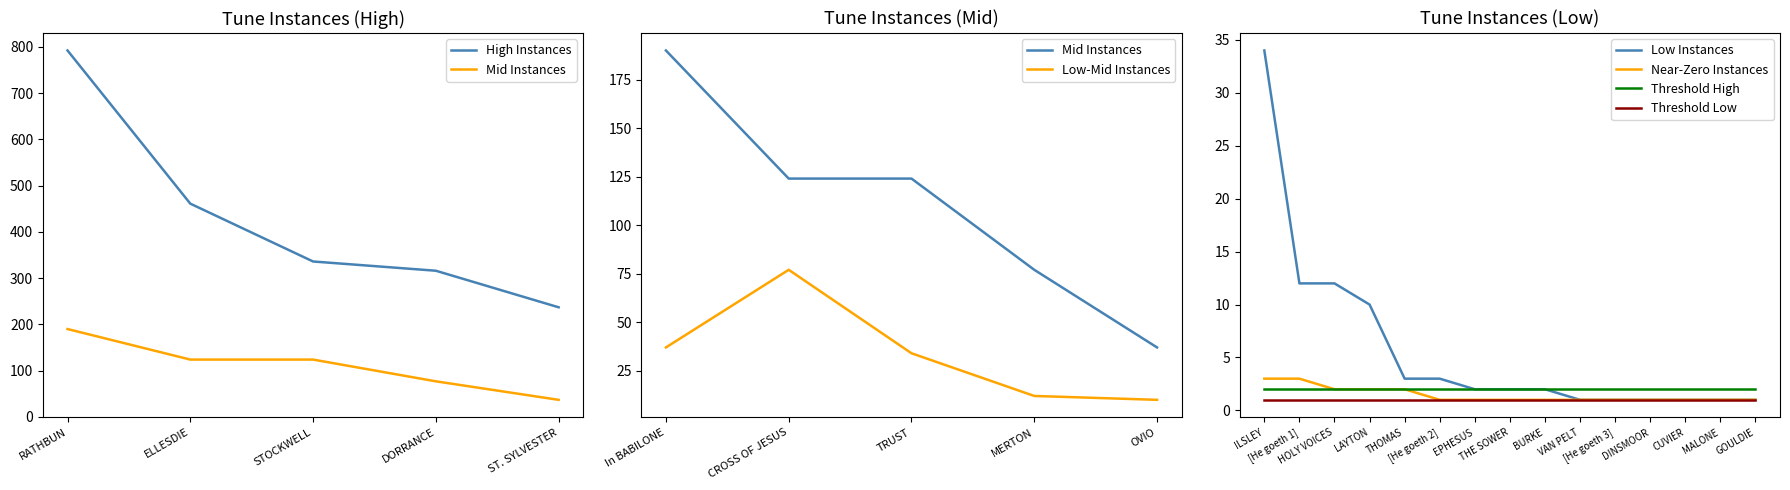

What is the average value?

138